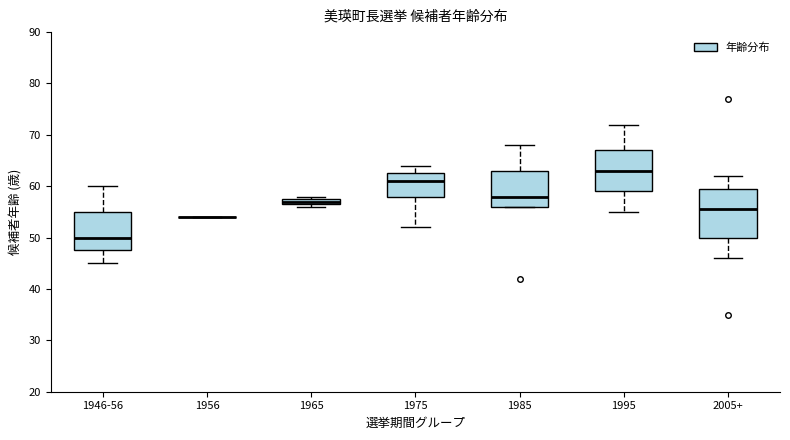

Where does the lower whisker of the box for 2005+ end on the y-axis? The values are not printed on the chart, so give them approximately, as read against the axis.

46